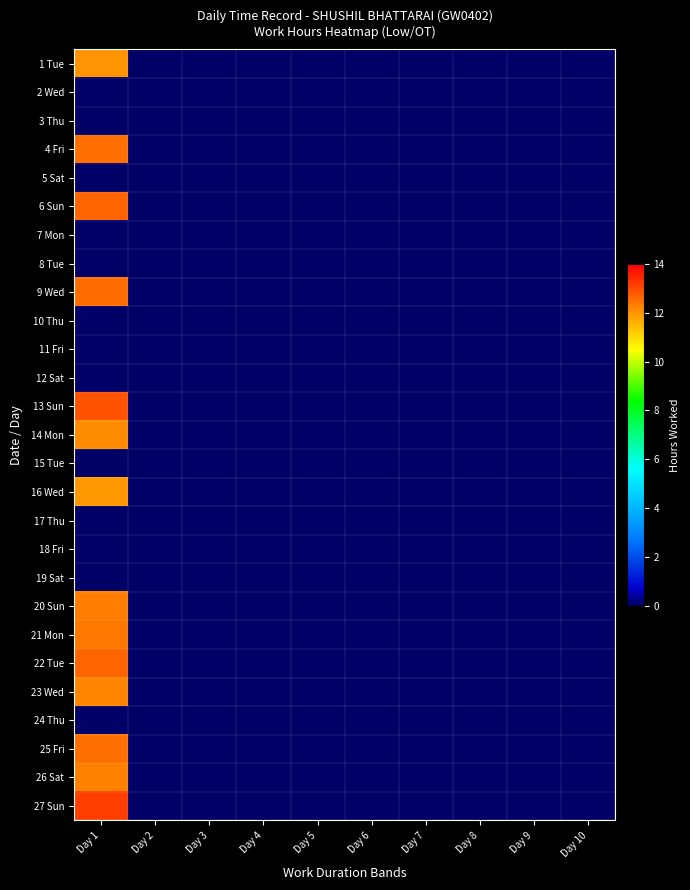

Reading left to right, transcribe all the data shown in this chart.

1 Tue: Day 1=12.0	Day 2=0.0	Day 3=0.0	Day 4=0.0	Day 5=0.0	Day 6=0.0	Day 7=0.0	Day 8=0.0	Day 9=0.0	Day 10=0.0
2 Wed: Day 1=0.0	Day 2=0.0	Day 3=0.0	Day 4=0.0	Day 5=0.0	Day 6=0.0	Day 7=0.0	Day 8=0.0	Day 9=0.0	Day 10=0.0
3 Thu: Day 1=0.0	Day 2=0.0	Day 3=0.0	Day 4=0.0	Day 5=0.0	Day 6=0.0	Day 7=0.0	Day 8=0.0	Day 9=0.0	Day 10=0.0
4 Fri: Day 1=12.5	Day 2=0.0	Day 3=0.0	Day 4=0.0	Day 5=0.0	Day 6=0.0	Day 7=0.0	Day 8=0.0	Day 9=0.0	Day 10=0.0
5 Sat: Day 1=0.0	Day 2=0.0	Day 3=0.0	Day 4=0.0	Day 5=0.0	Day 6=0.0	Day 7=0.0	Day 8=0.0	Day 9=0.0	Day 10=0.0
6 Sun: Day 1=12.7	Day 2=0.0	Day 3=0.0	Day 4=0.0	Day 5=0.0	Day 6=0.0	Day 7=0.0	Day 8=0.0	Day 9=0.0	Day 10=0.0
7 Mon: Day 1=0.0	Day 2=0.0	Day 3=0.0	Day 4=0.0	Day 5=0.0	Day 6=0.0	Day 7=0.0	Day 8=0.0	Day 9=0.0	Day 10=0.0
8 Tue: Day 1=0.0	Day 2=0.0	Day 3=0.0	Day 4=0.0	Day 5=0.0	Day 6=0.0	Day 7=0.0	Day 8=0.0	Day 9=0.0	Day 10=0.0
9 Wed: Day 1=12.6	Day 2=0.0	Day 3=0.0	Day 4=0.0	Day 5=0.0	Day 6=0.0	Day 7=0.0	Day 8=0.0	Day 9=0.0	Day 10=0.0
10 Thu: Day 1=0.0	Day 2=0.0	Day 3=0.0	Day 4=0.0	Day 5=0.0	Day 6=0.0	Day 7=0.0	Day 8=0.0	Day 9=0.0	Day 10=0.0
11 Fri: Day 1=0.0	Day 2=0.0	Day 3=0.0	Day 4=0.0	Day 5=0.0	Day 6=0.0	Day 7=0.0	Day 8=0.0	Day 9=0.0	Day 10=0.0
12 Sat: Day 1=0.0	Day 2=0.0	Day 3=0.0	Day 4=0.0	Day 5=0.0	Day 6=0.0	Day 7=0.0	Day 8=0.0	Day 9=0.0	Day 10=0.0
13 Sun: Day 1=12.9	Day 2=0.0	Day 3=0.0	Day 4=0.0	Day 5=0.0	Day 6=0.0	Day 7=0.0	Day 8=0.0	Day 9=0.0	Day 10=0.0
14 Mon: Day 1=12.1	Day 2=0.0	Day 3=0.0	Day 4=0.0	Day 5=0.0	Day 6=0.0	Day 7=0.0	Day 8=0.0	Day 9=0.0	Day 10=0.0
15 Tue: Day 1=0.0	Day 2=0.0	Day 3=0.0	Day 4=0.0	Day 5=0.0	Day 6=0.0	Day 7=0.0	Day 8=0.0	Day 9=0.0	Day 10=0.0
16 Wed: Day 1=11.9	Day 2=0.0	Day 3=0.0	Day 4=0.0	Day 5=0.0	Day 6=0.0	Day 7=0.0	Day 8=0.0	Day 9=0.0	Day 10=0.0
17 Thu: Day 1=0.0	Day 2=0.0	Day 3=0.0	Day 4=0.0	Day 5=0.0	Day 6=0.0	Day 7=0.0	Day 8=0.0	Day 9=0.0	Day 10=0.0
18 Fri: Day 1=0.0	Day 2=0.0	Day 3=0.0	Day 4=0.0	Day 5=0.0	Day 6=0.0	Day 7=0.0	Day 8=0.0	Day 9=0.0	Day 10=0.0
19 Sat: Day 1=0.0	Day 2=0.0	Day 3=0.0	Day 4=0.0	Day 5=0.0	Day 6=0.0	Day 7=0.0	Day 8=0.0	Day 9=0.0	Day 10=0.0
20 Sun: Day 1=12.3	Day 2=0.0	Day 3=0.0	Day 4=0.0	Day 5=0.0	Day 6=0.0	Day 7=0.0	Day 8=0.0	Day 9=0.0	Day 10=0.0
21 Mon: Day 1=12.4	Day 2=0.0	Day 3=0.0	Day 4=0.0	Day 5=0.0	Day 6=0.0	Day 7=0.0	Day 8=0.0	Day 9=0.0	Day 10=0.0
22 Tue: Day 1=12.7	Day 2=0.0	Day 3=0.0	Day 4=0.0	Day 5=0.0	Day 6=0.0	Day 7=0.0	Day 8=0.0	Day 9=0.0	Day 10=0.0
23 Wed: Day 1=12.2	Day 2=0.0	Day 3=0.0	Day 4=0.0	Day 5=0.0	Day 6=0.0	Day 7=0.0	Day 8=0.0	Day 9=0.0	Day 10=0.0
24 Thu: Day 1=0.0	Day 2=0.0	Day 3=0.0	Day 4=0.0	Day 5=0.0	Day 6=0.0	Day 7=0.0	Day 8=0.0	Day 9=0.0	Day 10=0.0
25 Fri: Day 1=12.5	Day 2=0.0	Day 3=0.0	Day 4=0.0	Day 5=0.0	Day 6=0.0	Day 7=0.0	Day 8=0.0	Day 9=0.0	Day 10=0.0
26 Sat: Day 1=12.3	Day 2=0.0	Day 3=0.0	Day 4=0.0	Day 5=0.0	Day 6=0.0	Day 7=0.0	Day 8=0.0	Day 9=0.0	Day 10=0.0
27 Sun: Day 1=13.1	Day 2=0.0	Day 3=0.0	Day 4=0.0	Day 5=0.0	Day 6=0.0	Day 7=0.0	Day 8=0.0	Day 9=0.0	Day 10=0.0